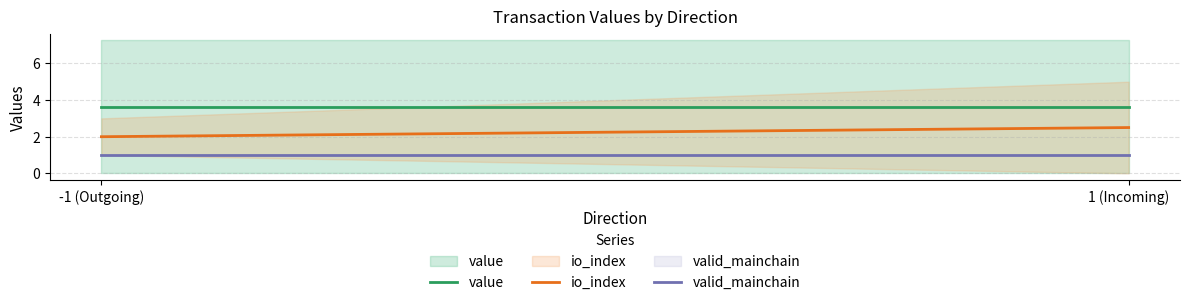

What are all the series names shown in the legend?

value, io_index, valid_mainchain